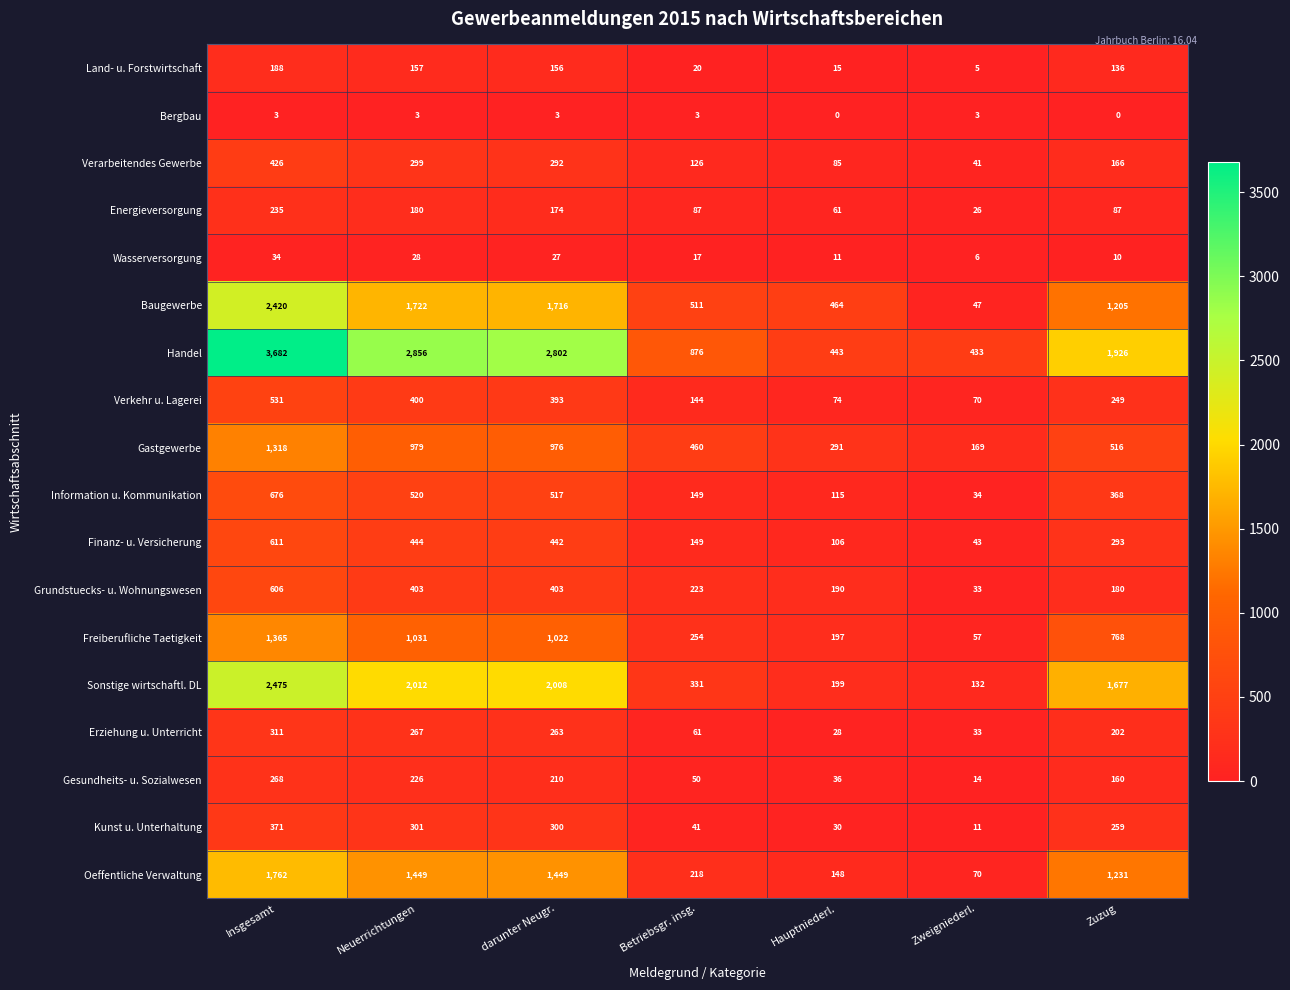

What is the highest value of the Energieversorgung series?

235